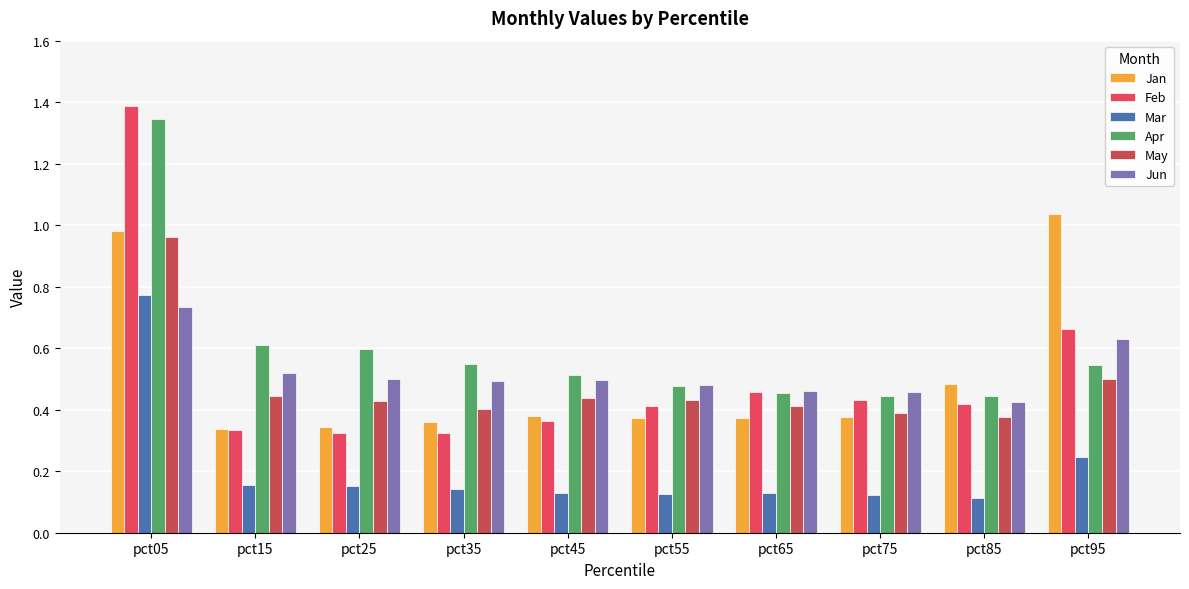

Are the bars grouped side by side (vs. stacked)?

Yes